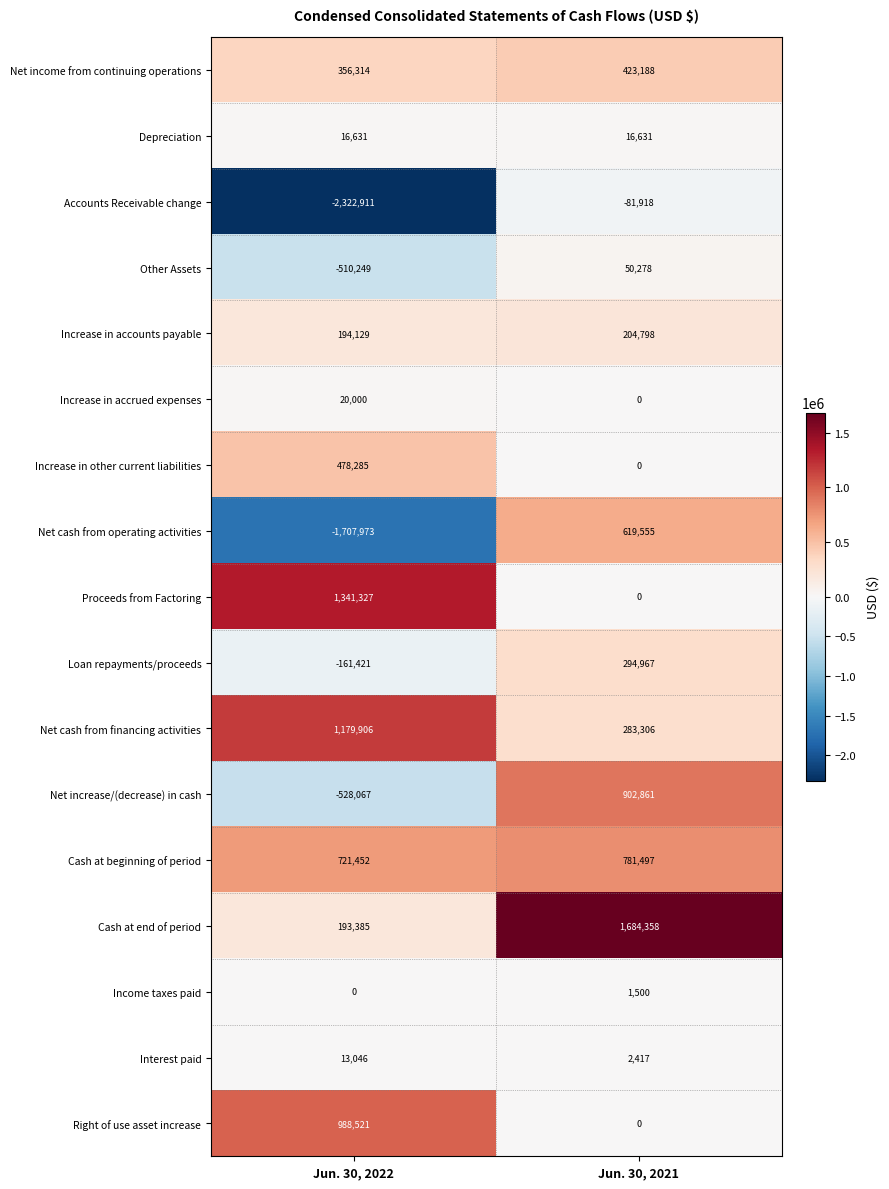

At which category is the sum across all series the highest?

Jun. 30, 2021